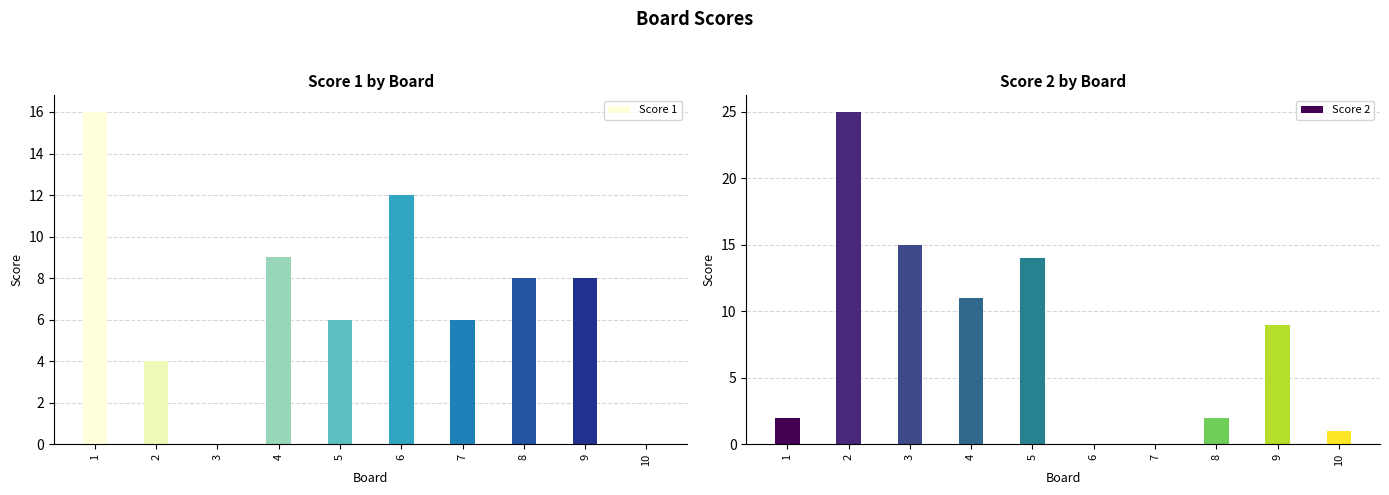

Rank the series at 4 from highest to lowest value.

Score 2, Score 1